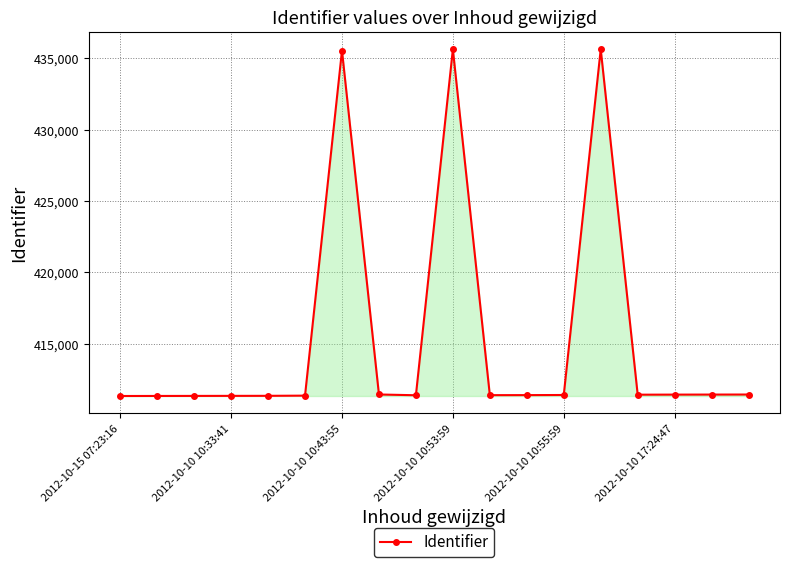

True or false: the data has more than 0 interior local peaks.

True